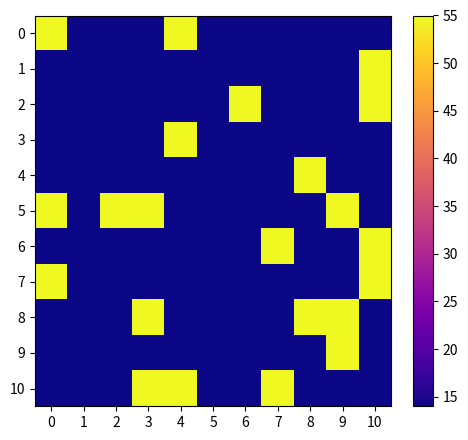

What is the spread (max minus min) of values at 6?

41.0